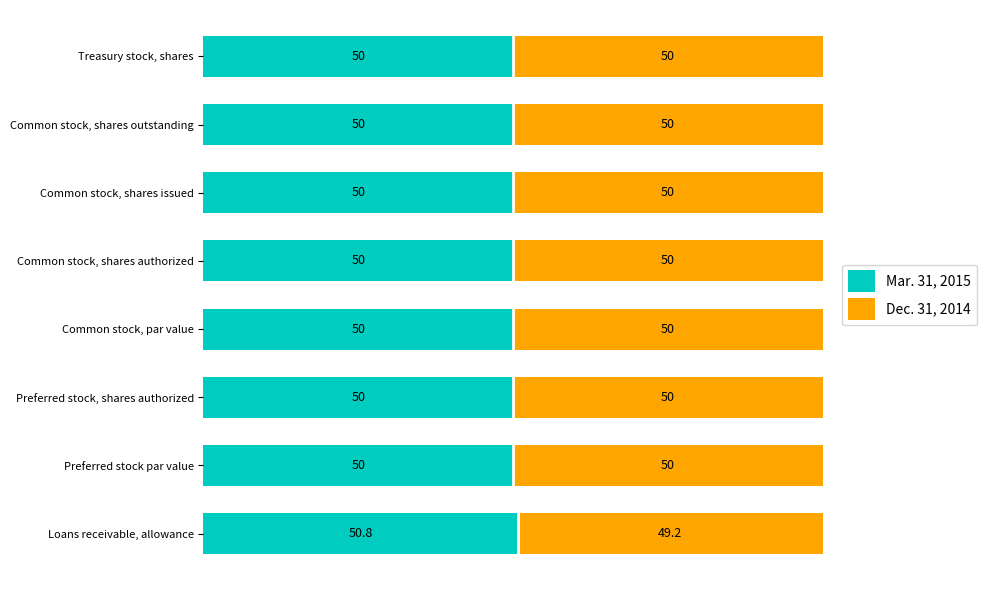

The Mar. 31, 2015 series shows 30.6 at Treasury stock, shares. True or false?

False